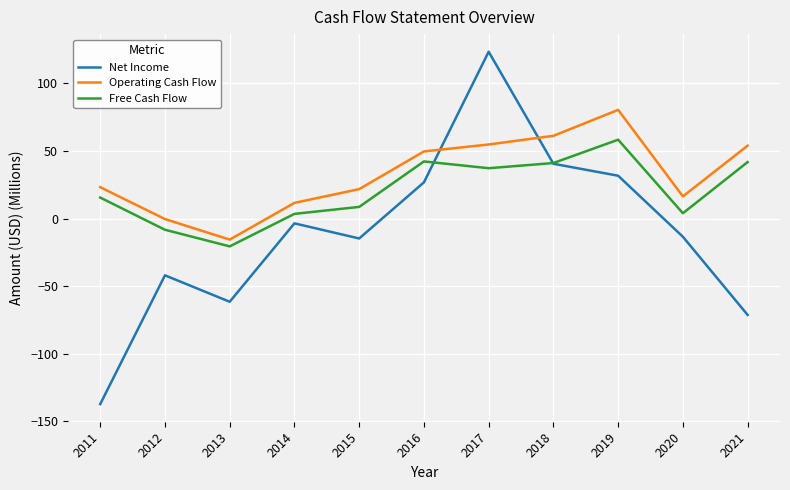

Which category has the lowest value in the Free Cash Flow series?

2013